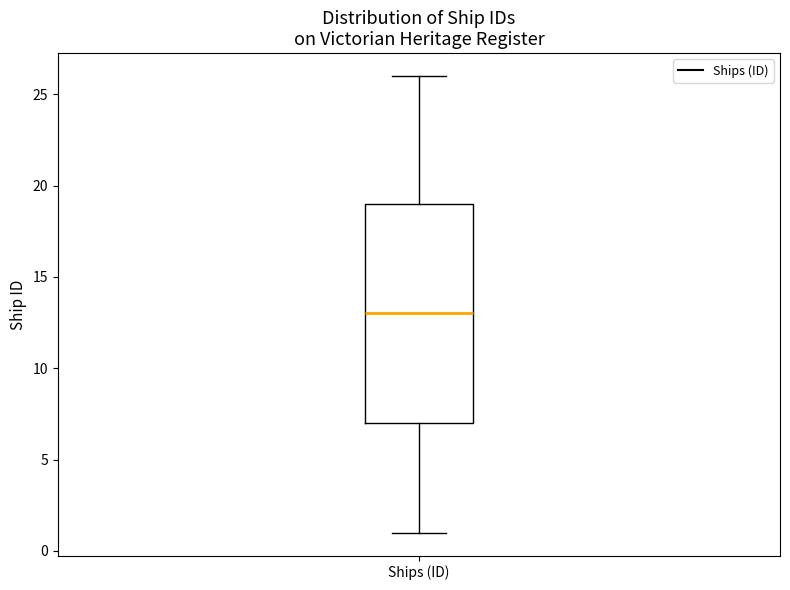

Read this box plot against the y-axis: the position of the median line, the range covered by the box, and the ends of both whiskers. The values are not printed on the chart, so give them approximately, as read against the axis.

median 13, box 7 to 19, whiskers 1 to 26